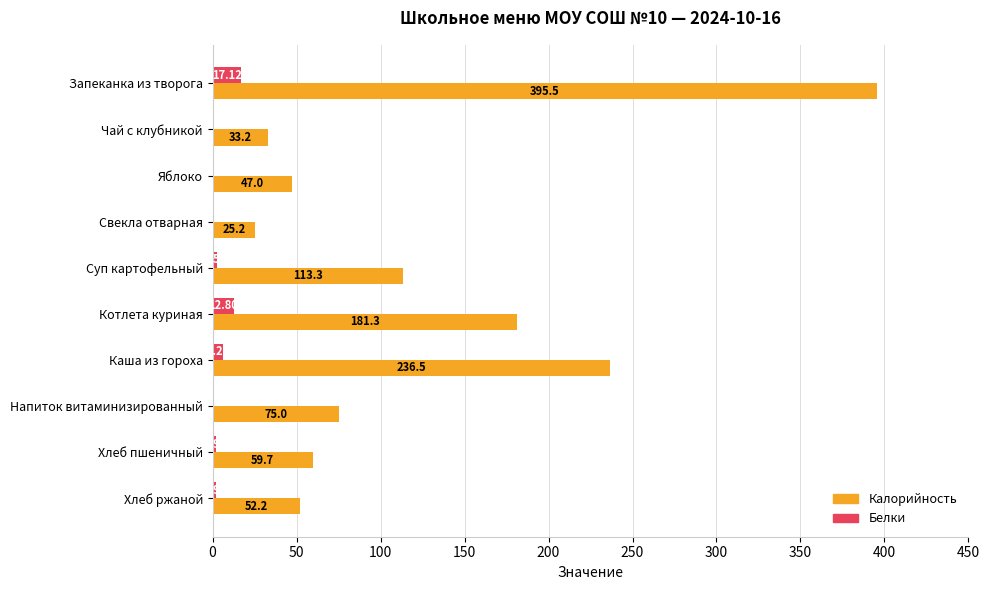

What is the sum of all Калорийность values?

1218.9